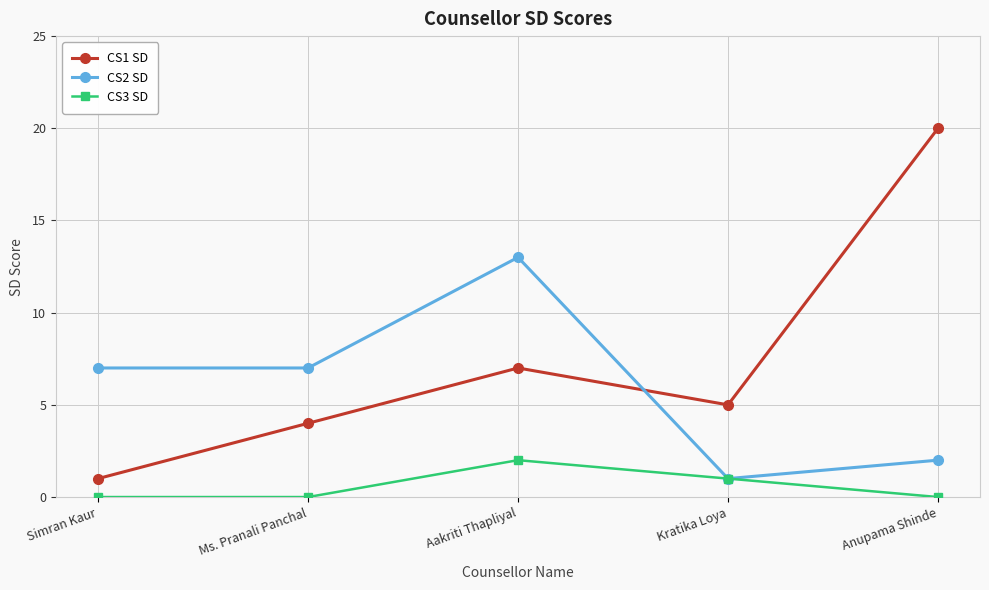

Count the number of categories in the chart.

5